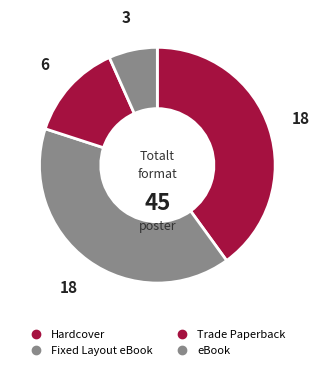

The Fixed Layout eBook slice represents 40% of the pie. True or false?

True